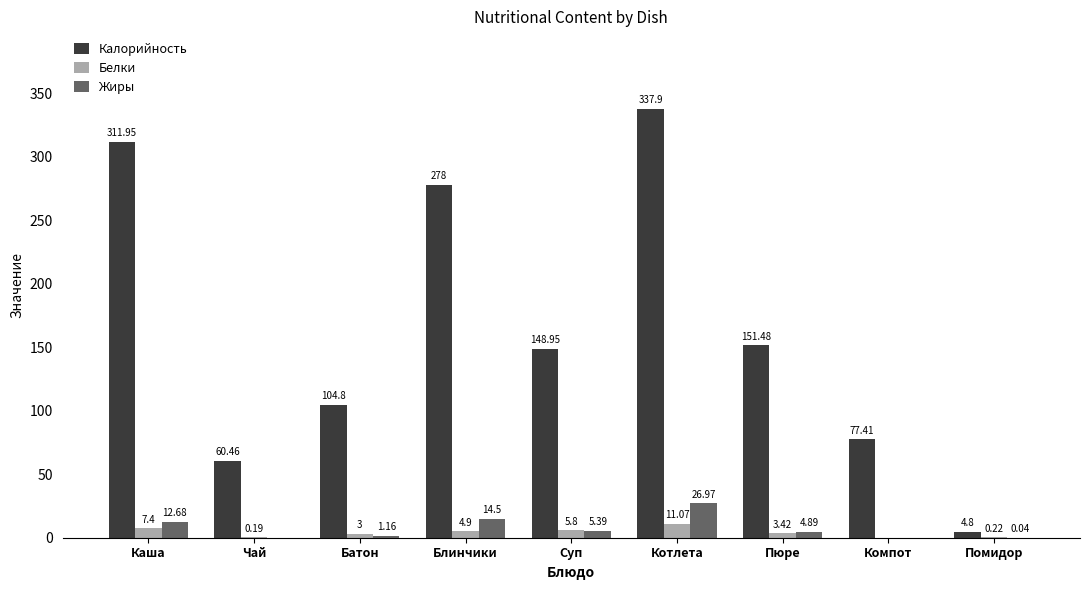

Between Чай and Блинчики, which series saw the biggest shift?

Калорийность